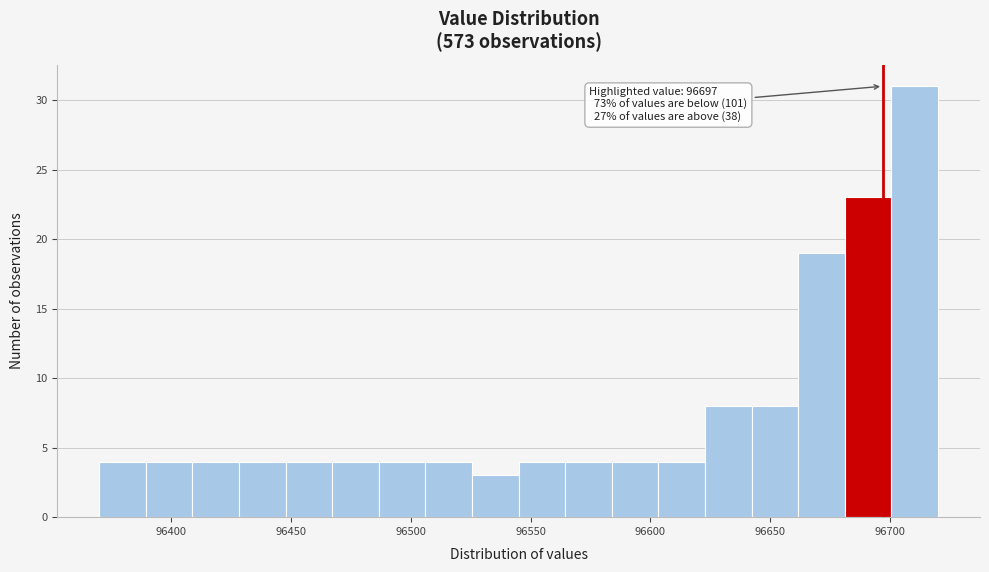

Around what value on the x-axis is the tallest bar? Give the approximate position of its centre, as read against the axis.

96710